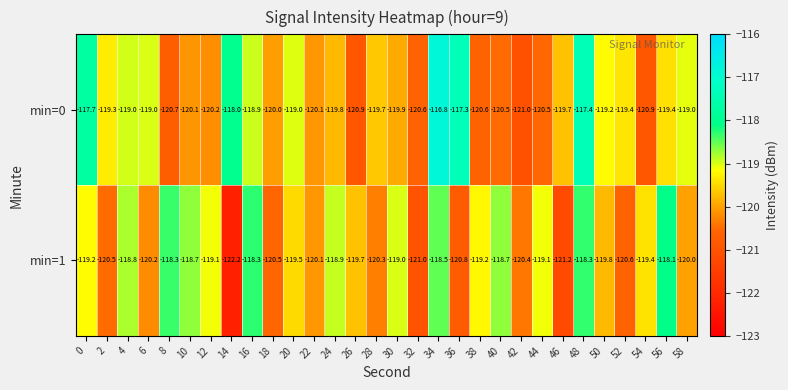

What is the approximate value of min=1 at 46?

-121.2